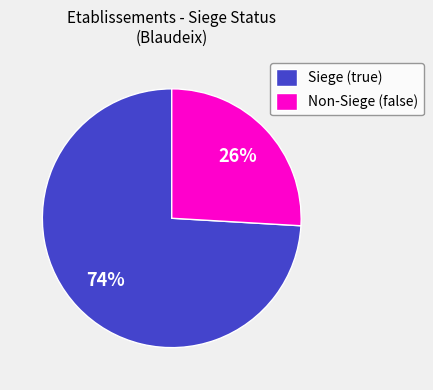

What percentage is the Siege (true) slice, to the nearest percent?

74%